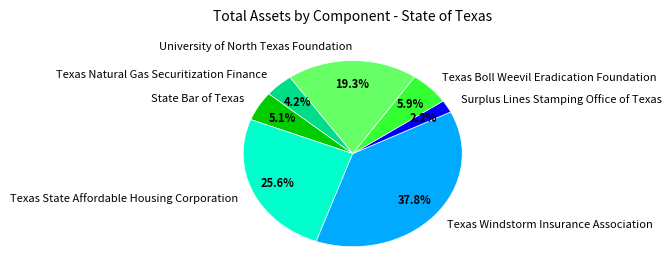

The University of North Texas Foundation slice represents 19% of the pie. True or false?

True